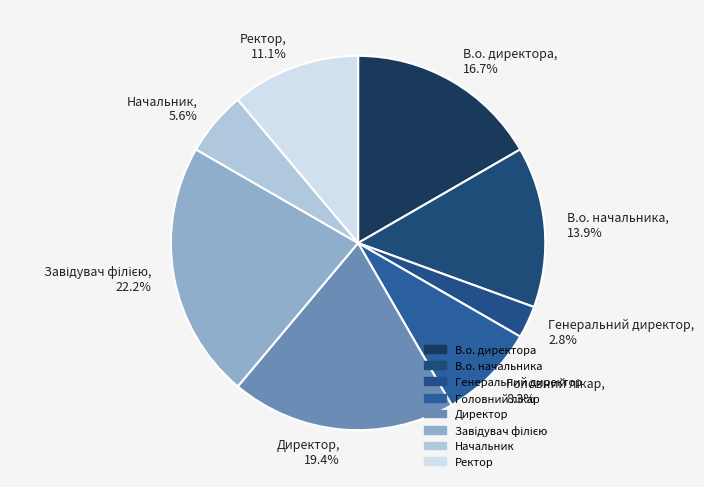

True or false: В.о. начальника accounts for 14% of the total.

True